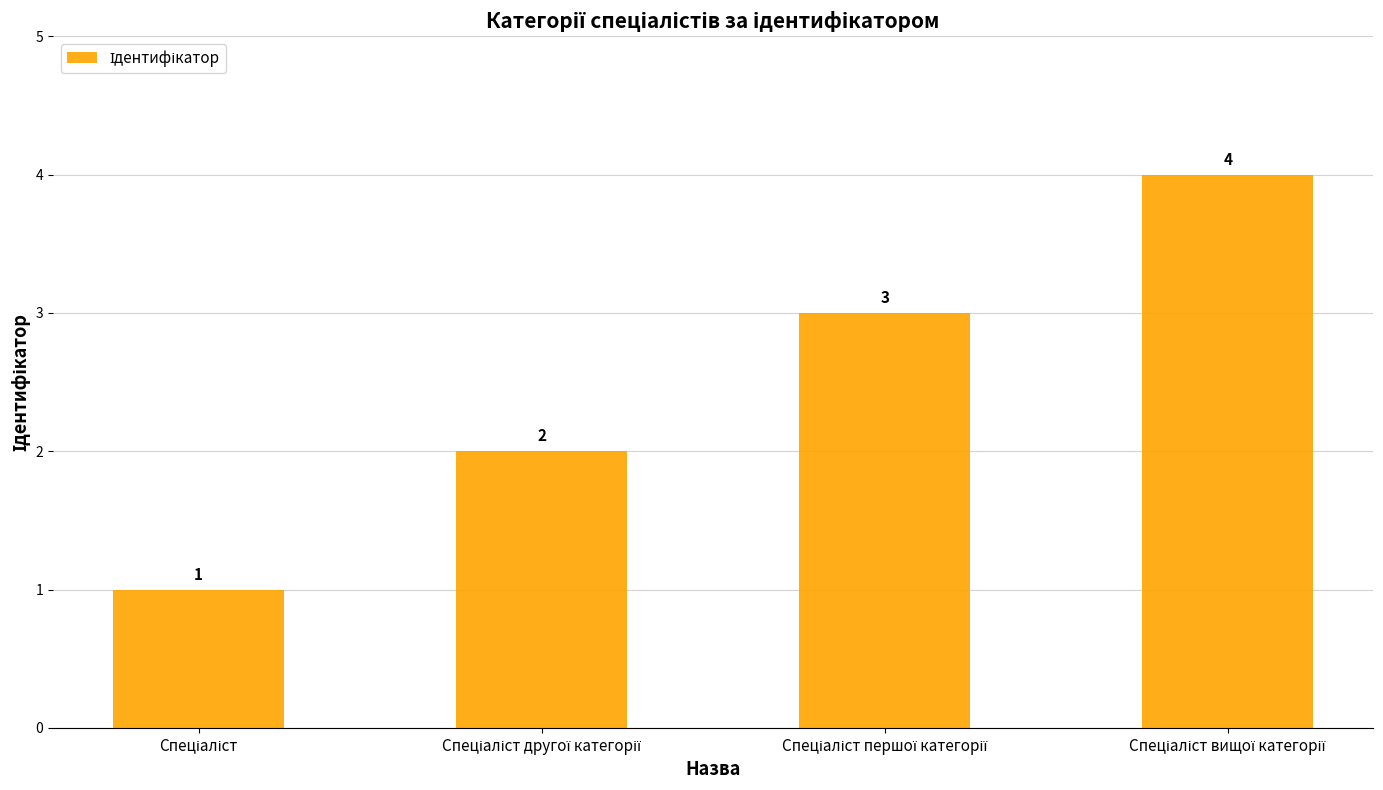

How many values are between 2 and 4?

3